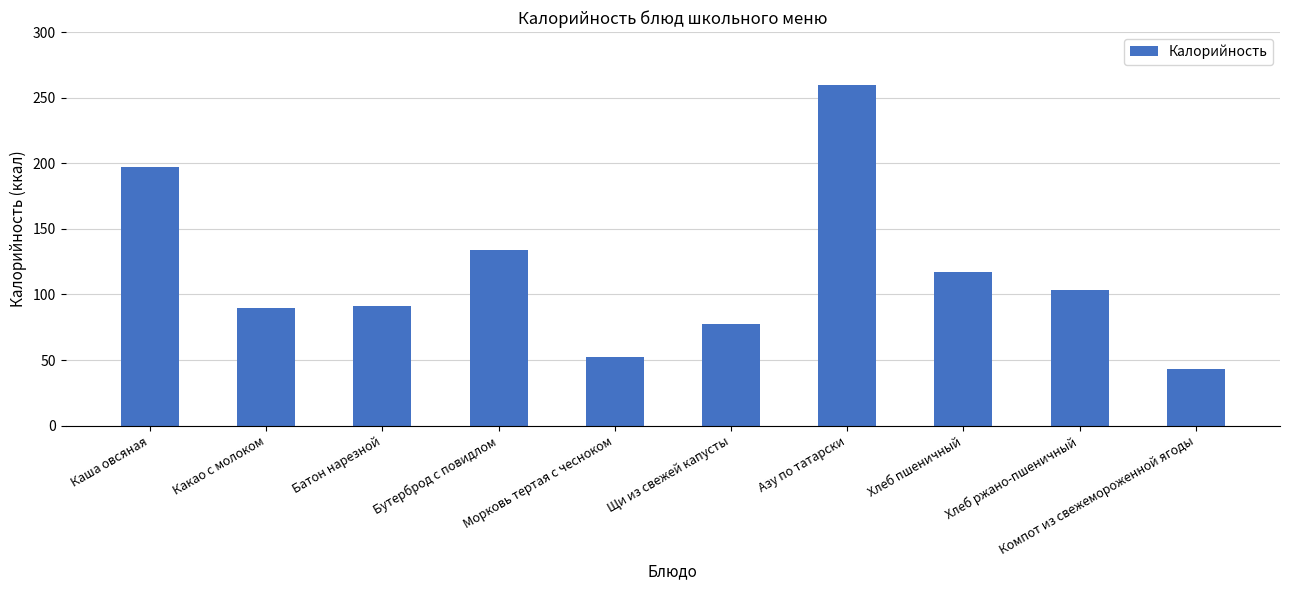

Count the number of data series in this chart.

1